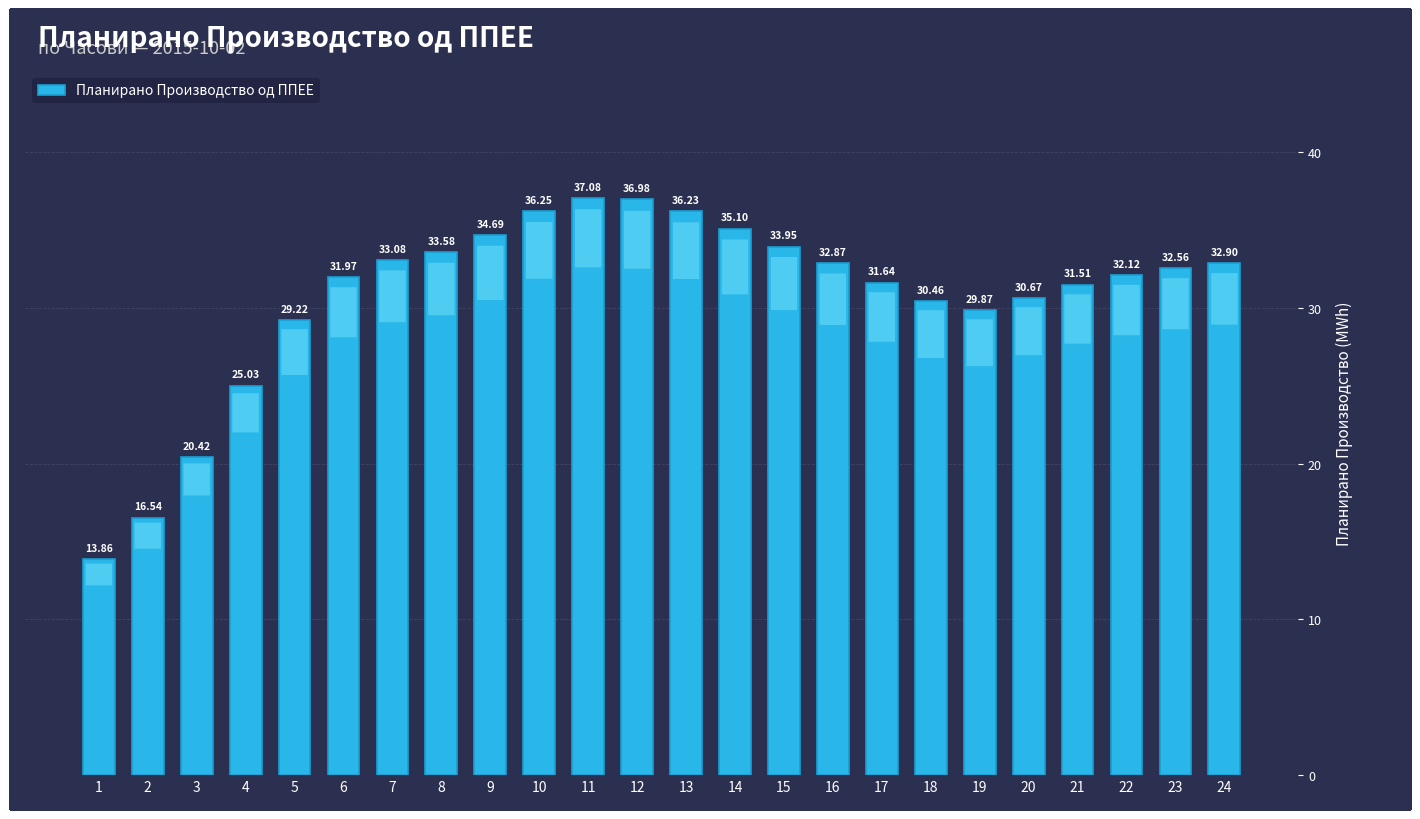

Rank the categories by value from highest to lowest.

11, 12, 10, 13, 14, 9, 15, 8, 7, 24, 16, 23, 22, 6, 17, 21, 20, 18, 19, 5, 4, 3, 2, 1